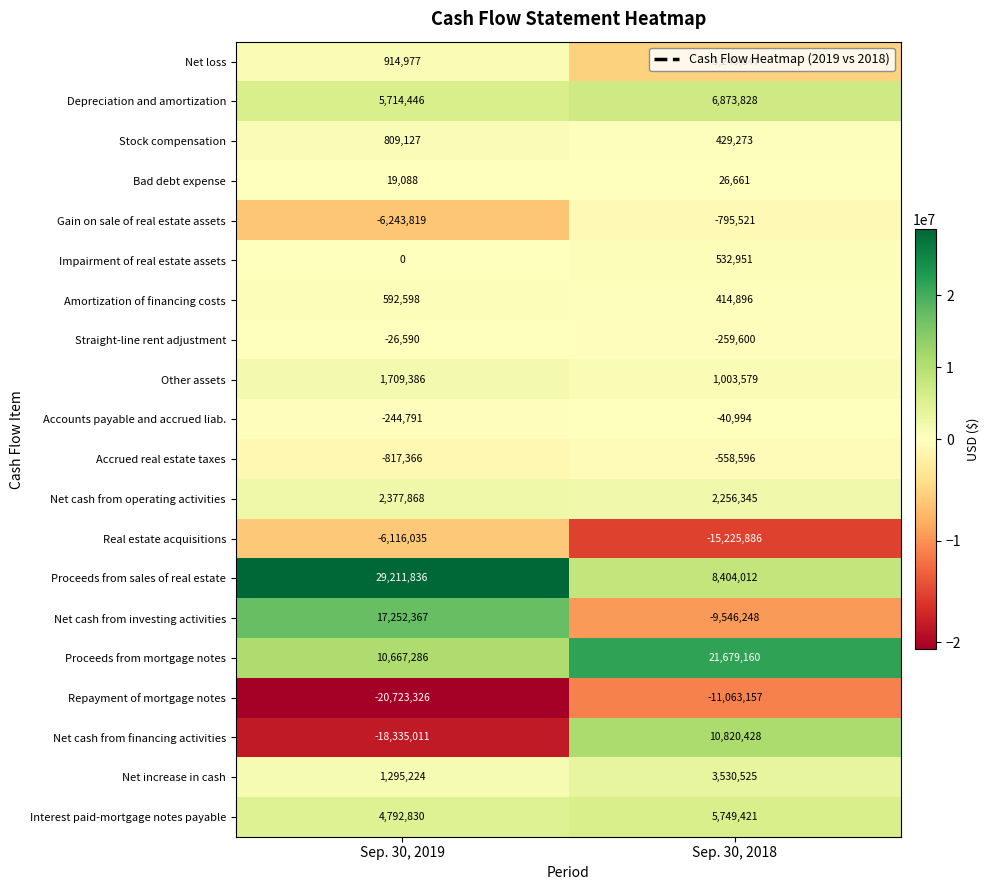

Which series changed the most between Sep. 30, 2019 and Sep. 30, 2018?

Net cash from financing activities